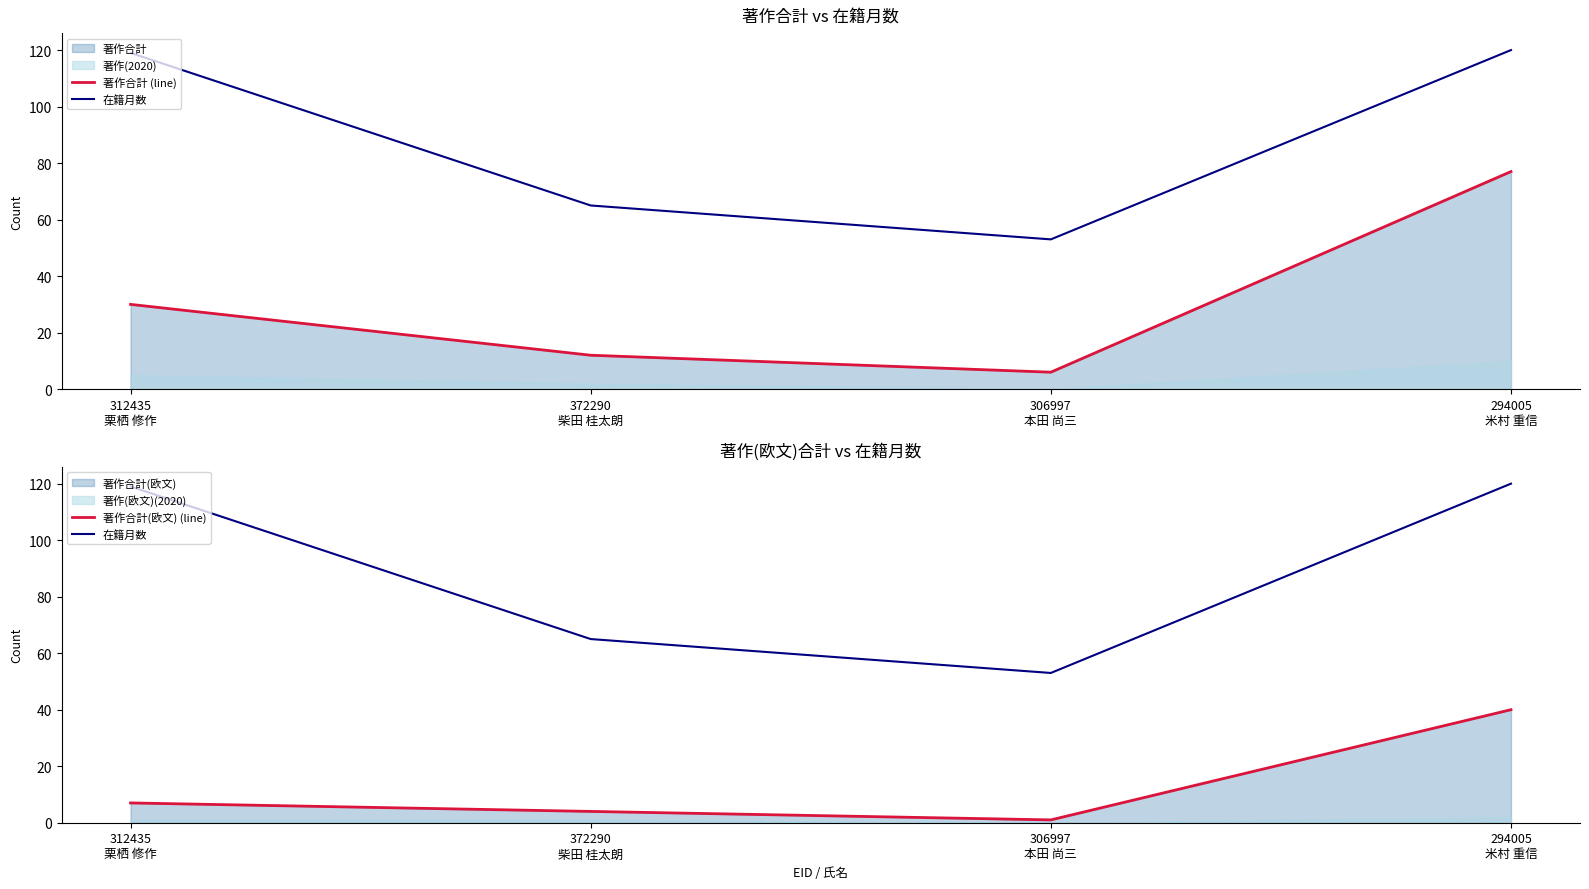

List the series in order of their overall mean, lowest first.

著作合計(欧文) (line), 著作合計 (line), 在籍月数